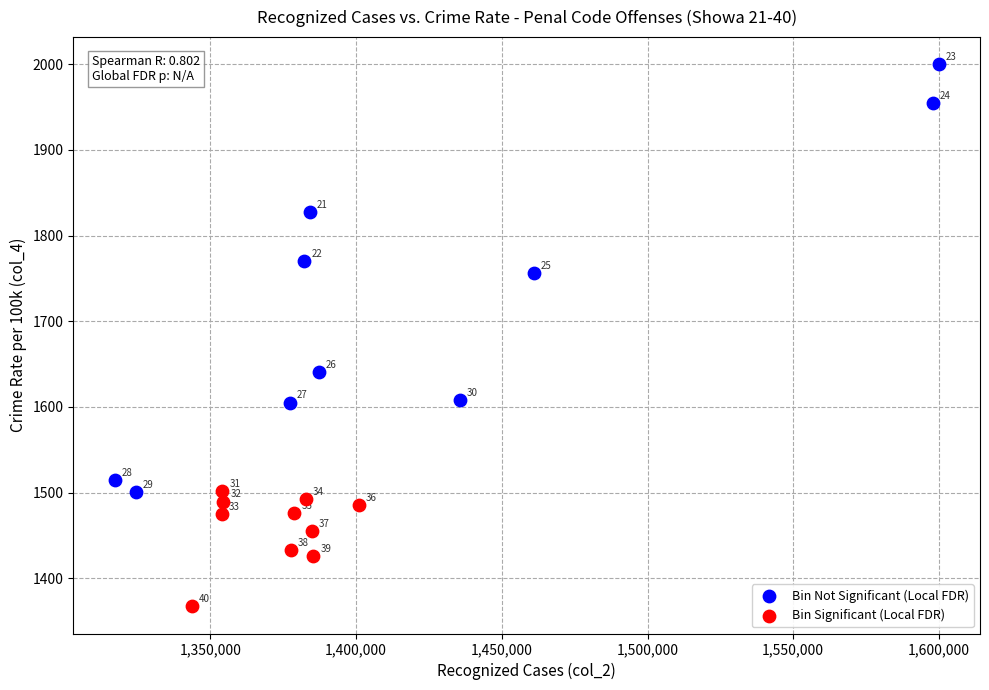

What are all the series names shown in the legend?

Bin Not Significant (Local FDR), Bin Significant (Local FDR)